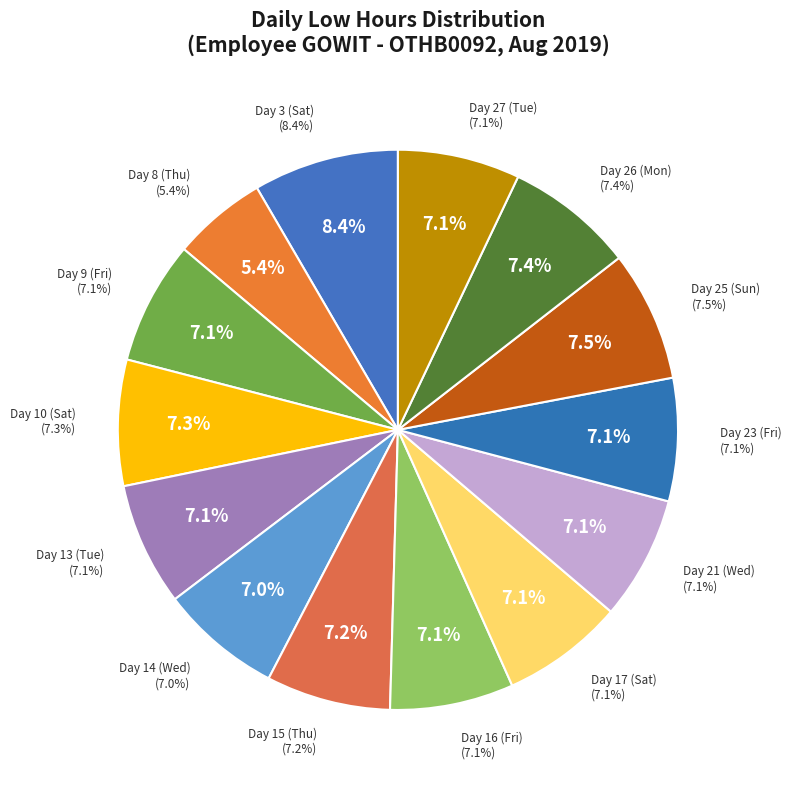

To the nearest percent, what is the difference between the largest and smallest slice percentages?

3%